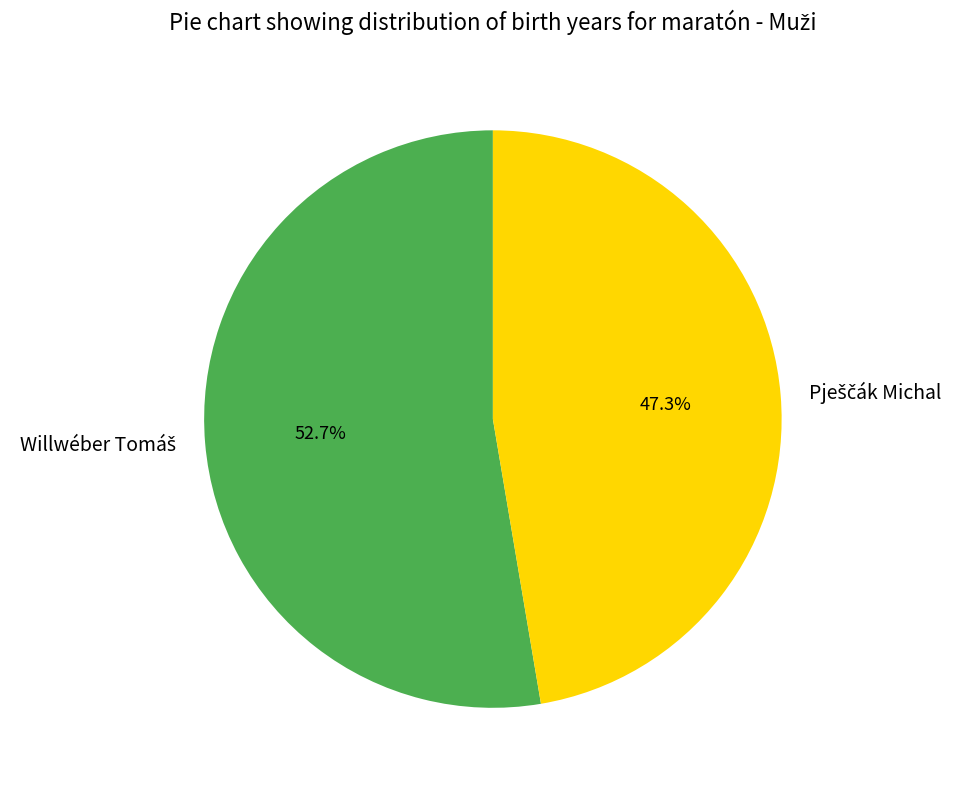

Does any single category account for the majority?

Yes